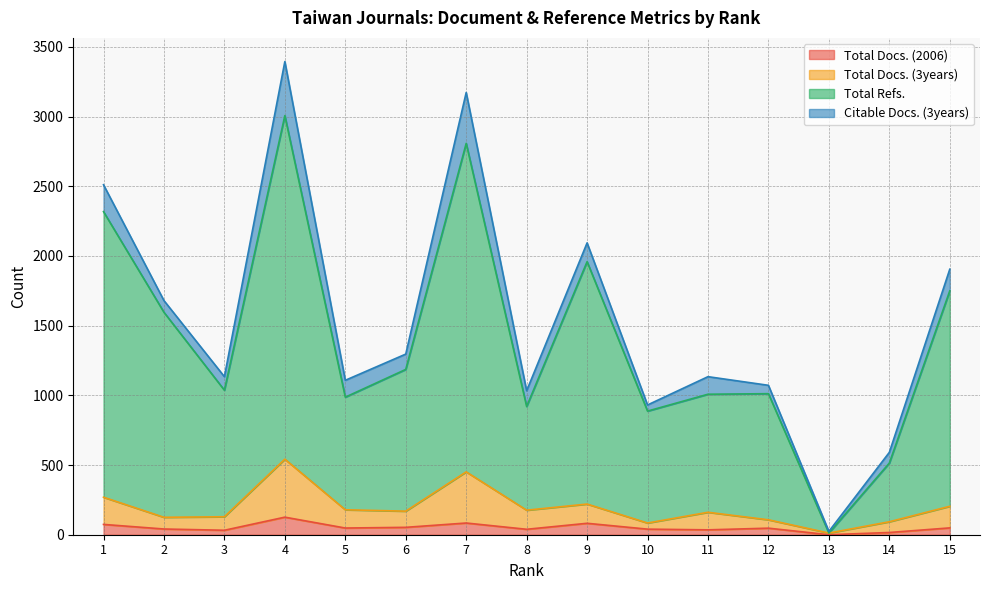

Between 14 and 1, which is larger?

1